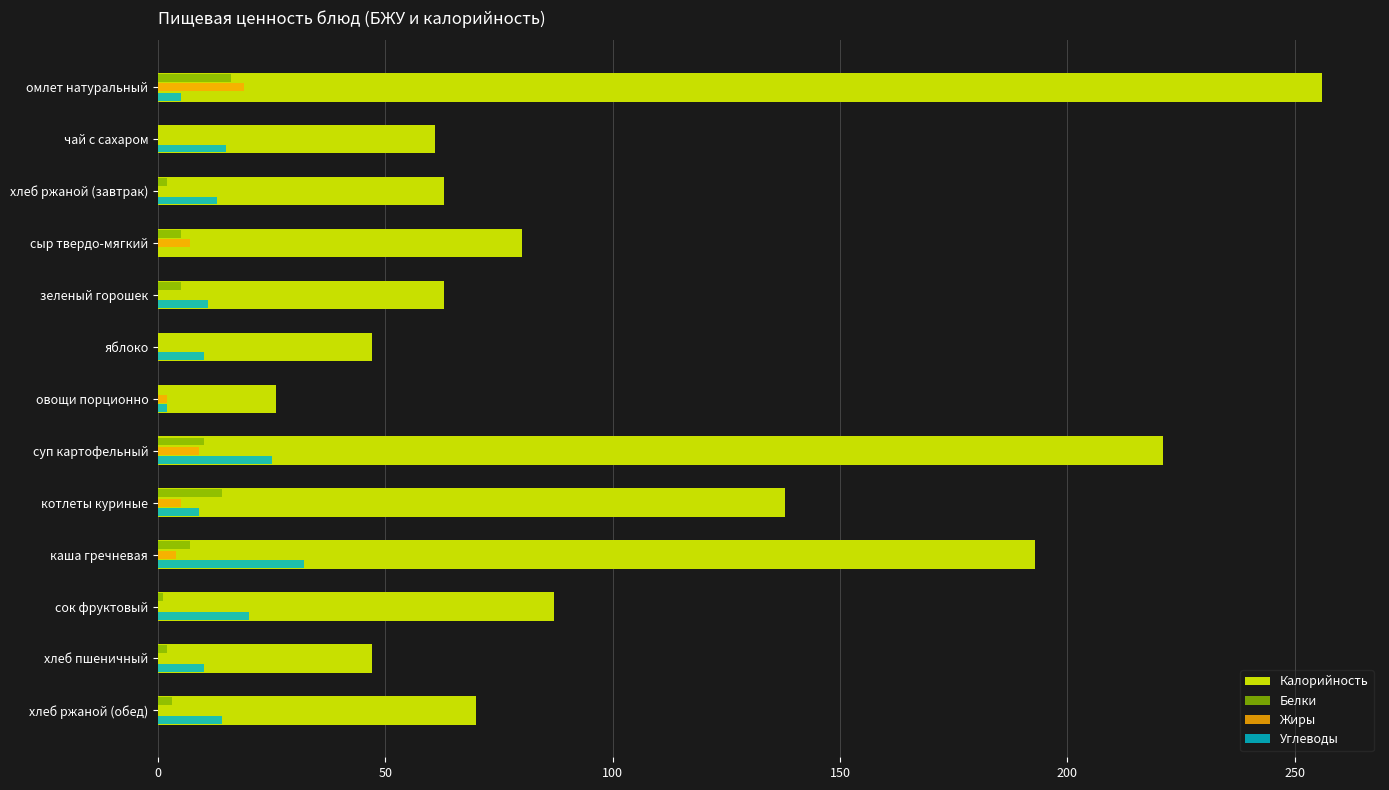

What are all the series names shown in the legend?

Калорийность, Белки, Жиры, Углеводы